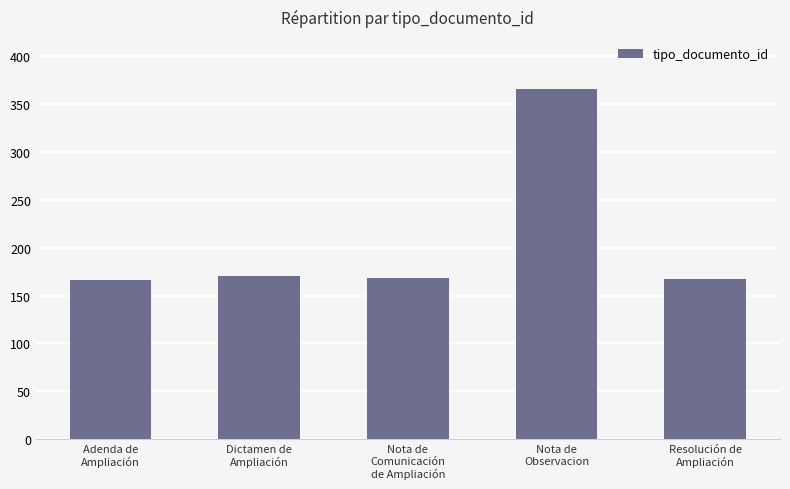

What is the average value?

207